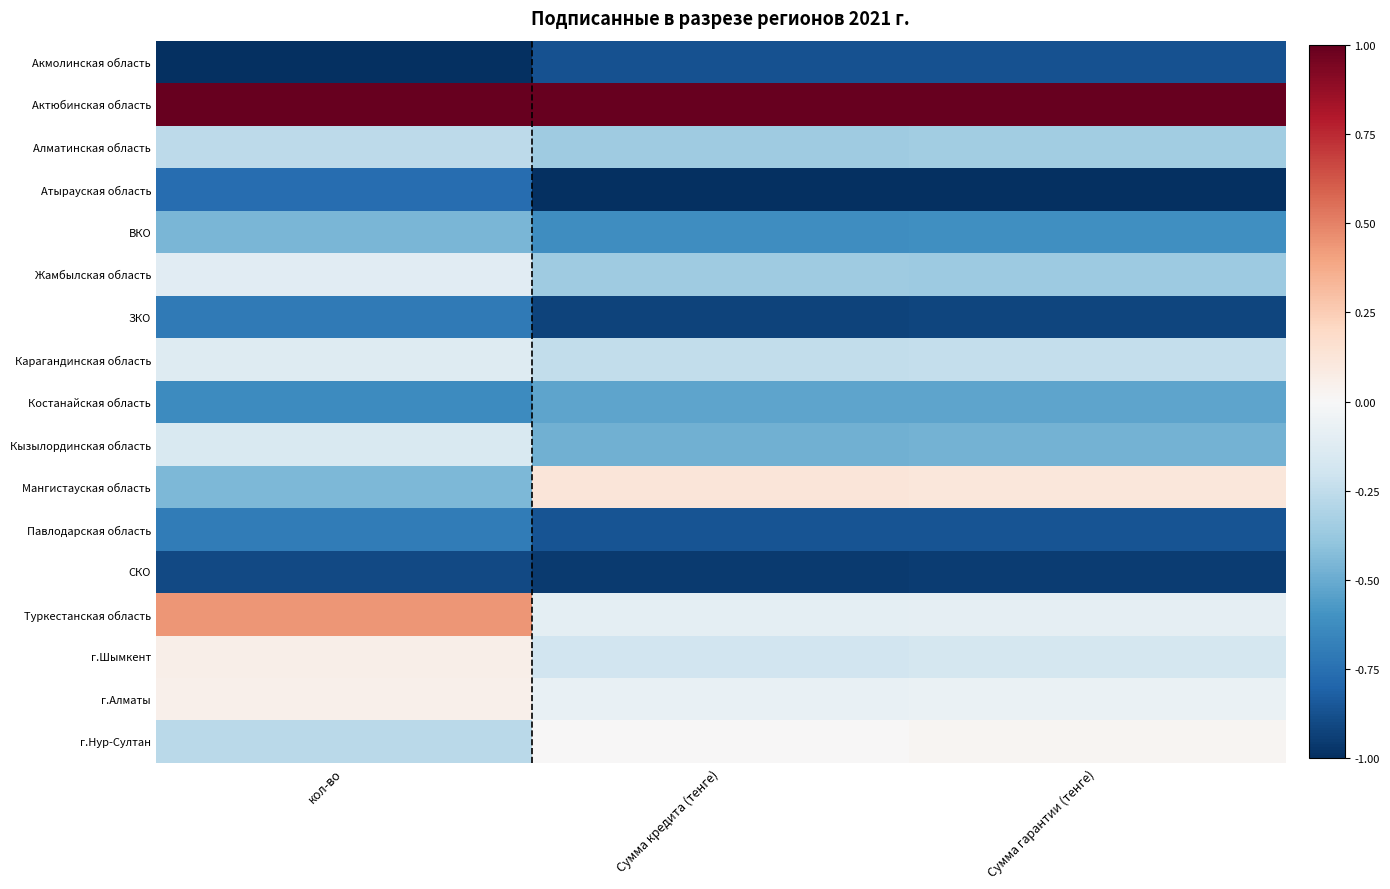

How many data points does each series have?

3